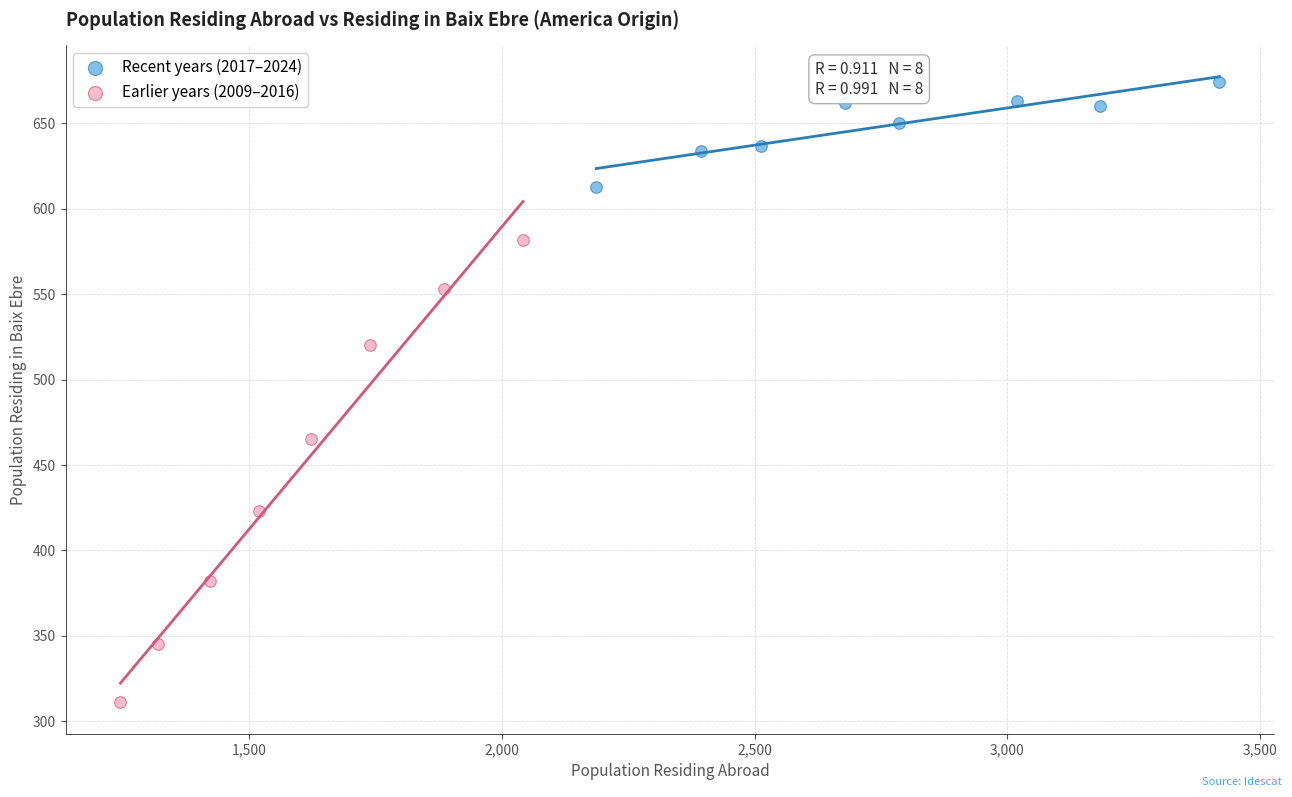

Which series contains the lowest Y value?

Earlier years (2009–2016)